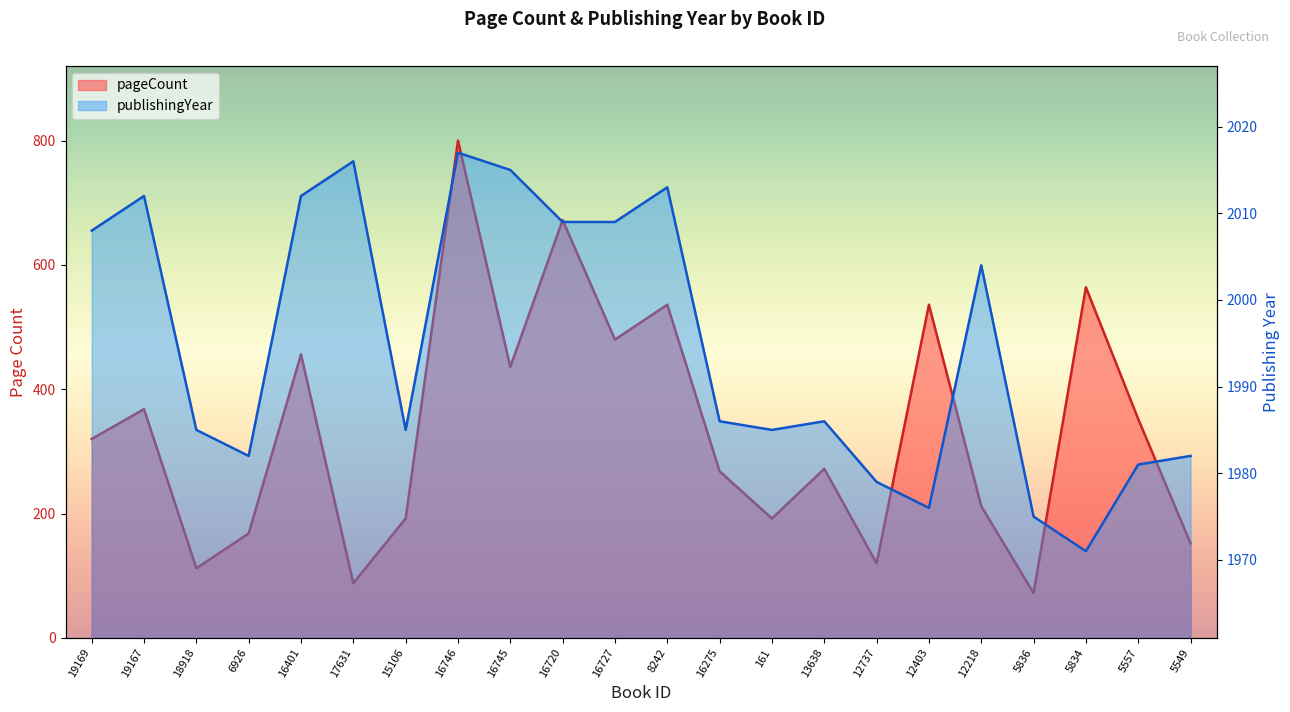

What is the difference between the maximum and minimum values in the publishingYear series?

46